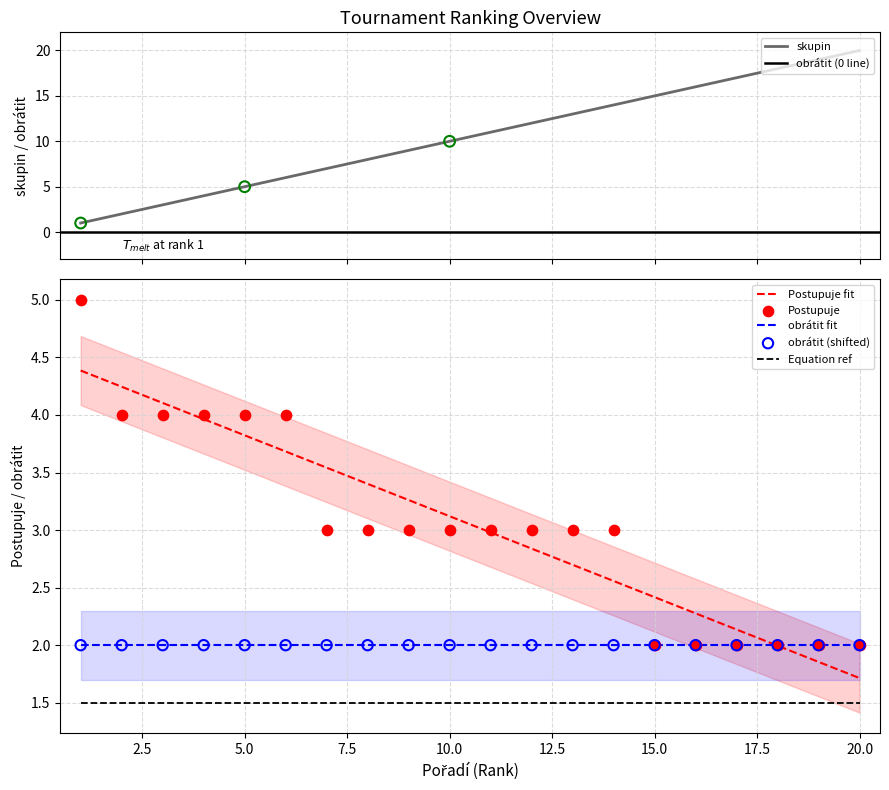

Which series contains the highest Y value?

skupin